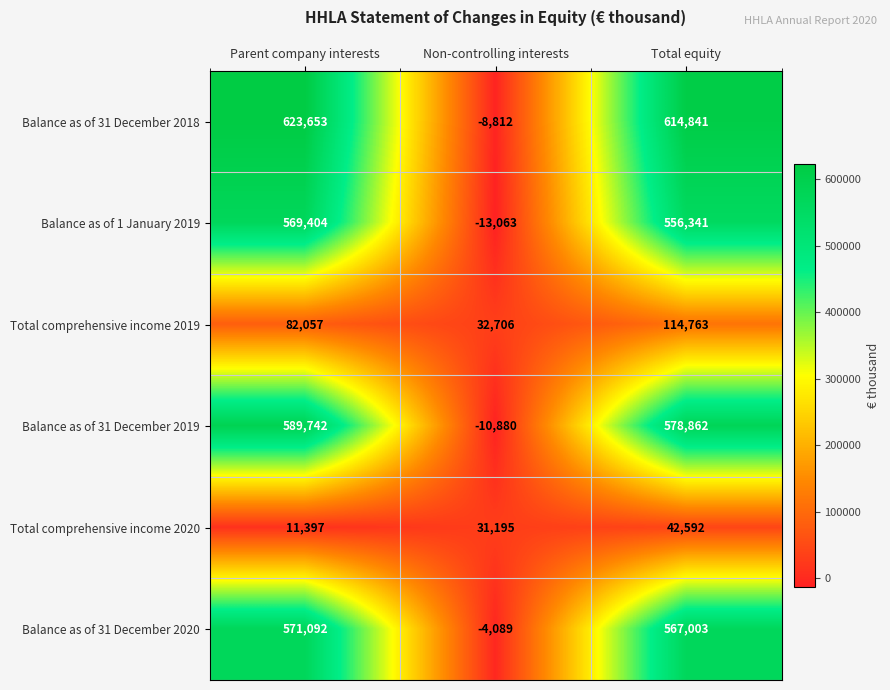

At how many categories does at least one series exceed 616572?

1